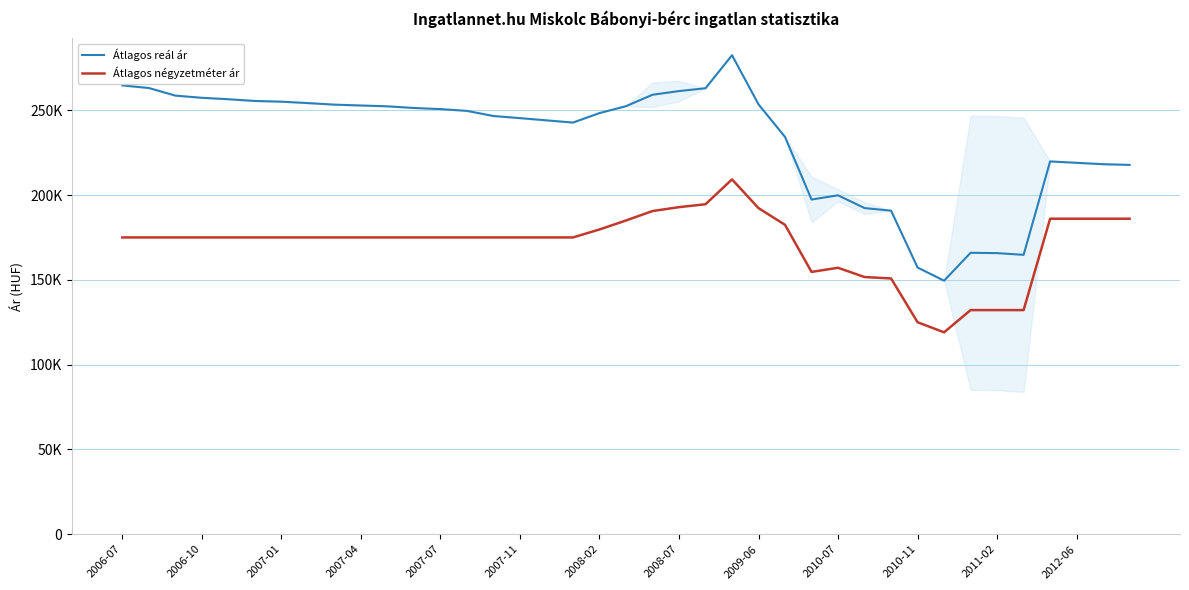

What are all the series names shown in the legend?

Átlagos reál ár, Átlagos négyzetméter ár